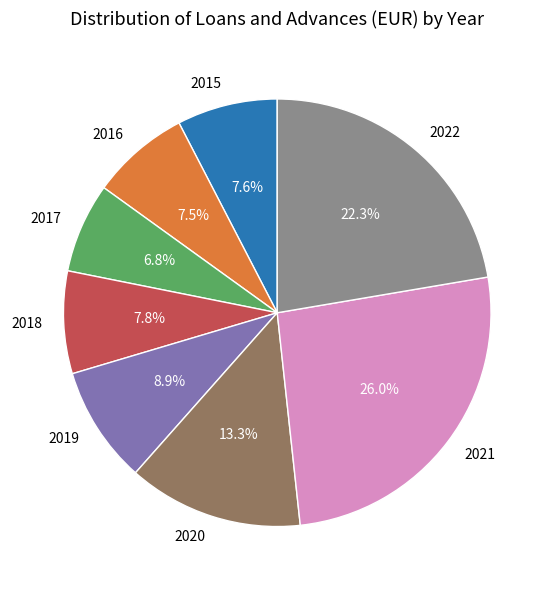

Is the sum of 2022 and 2021 greater than half?

No